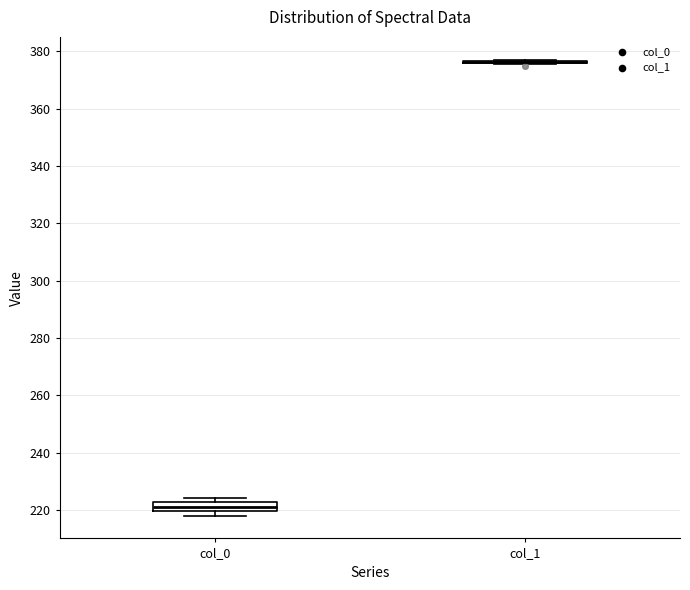

Which box is the tallest, from its lower edge to its upper edge?

col_0